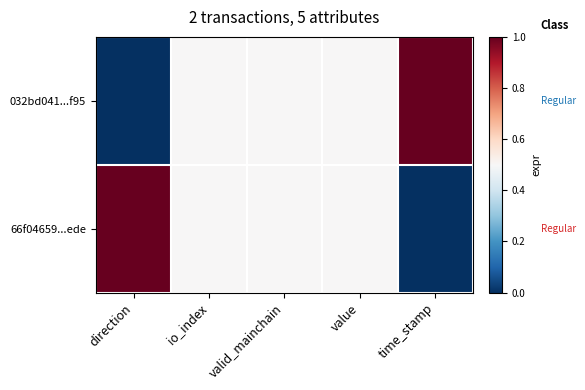

At which category is the sum across all series the highest?

direction